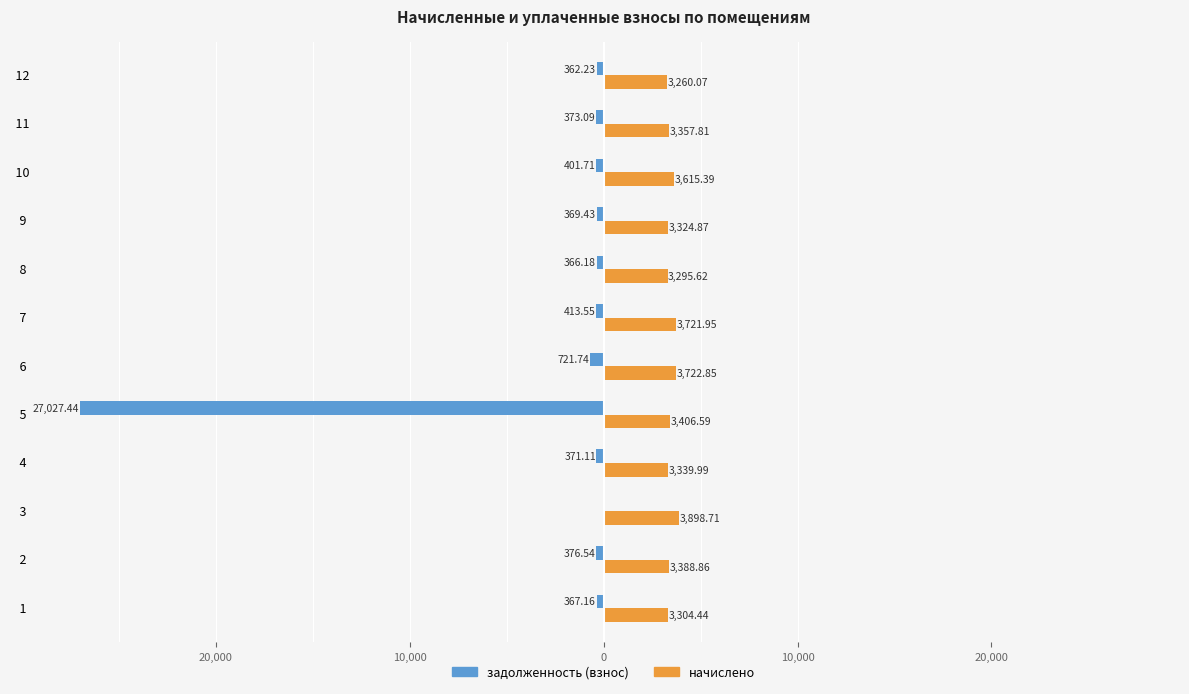

Reading right to left, extract all data points from this chart.

задолженность (взнос): -362.2	-373.1	-401.7	-369.4	-366.2	-413.6	-721.7	-27027.4	-371.1	0.0	-376.5	-367.2
начислено: 3260.1	3357.8	3615.4	3324.9	3295.6	3721.9	3722.8	3406.6	3340.0	3898.7	3388.9	3304.4